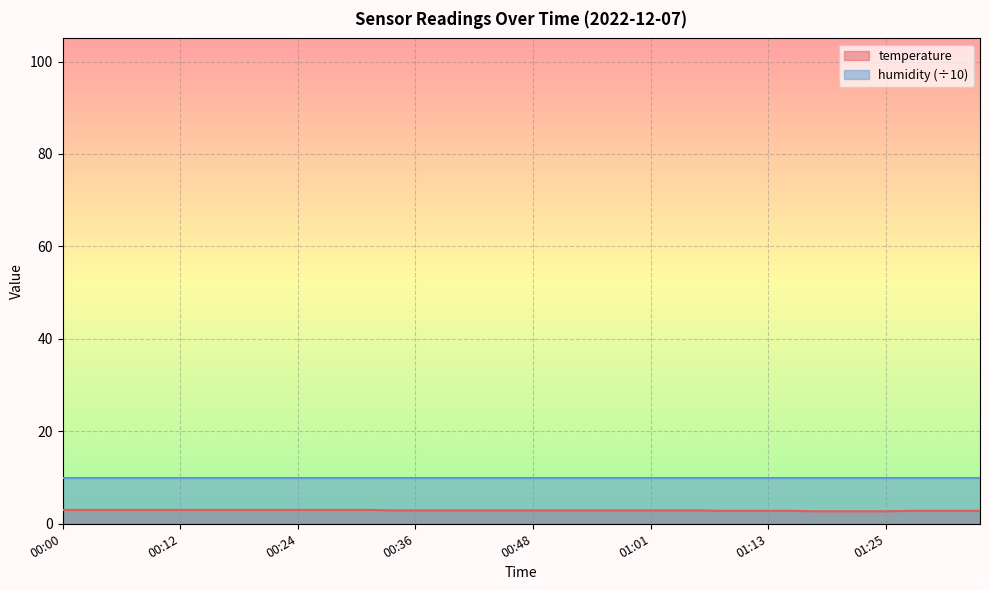

How many values are between 2 and 3?

40